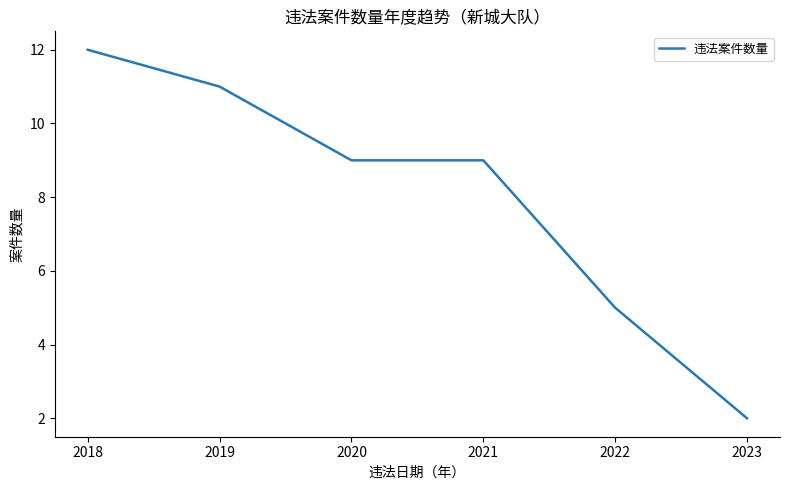

Reading left to right, list all the values displayed in this chart.

12	11	9	9	5	2